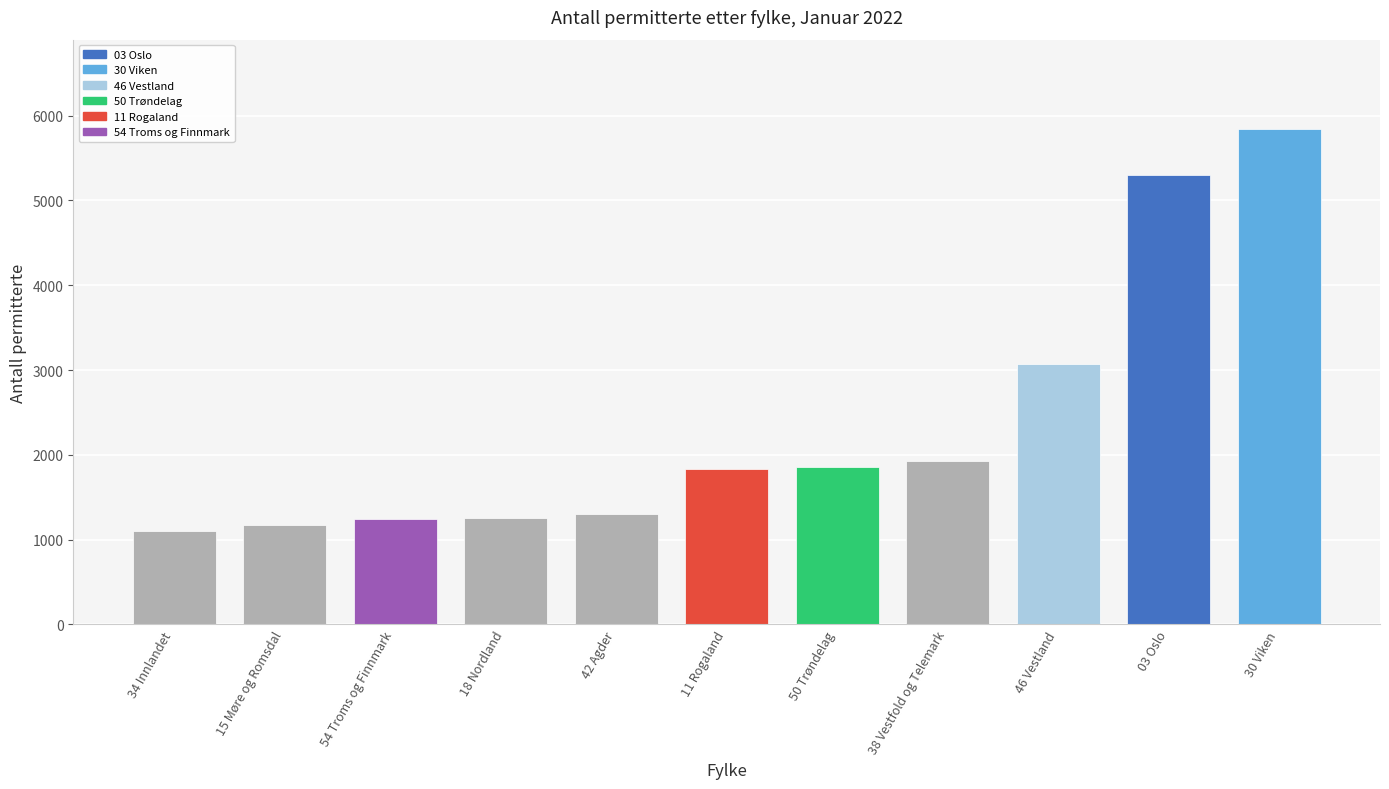

What is the sum of the values at 15 Møre og Romsdal and 30 Viken?

7020